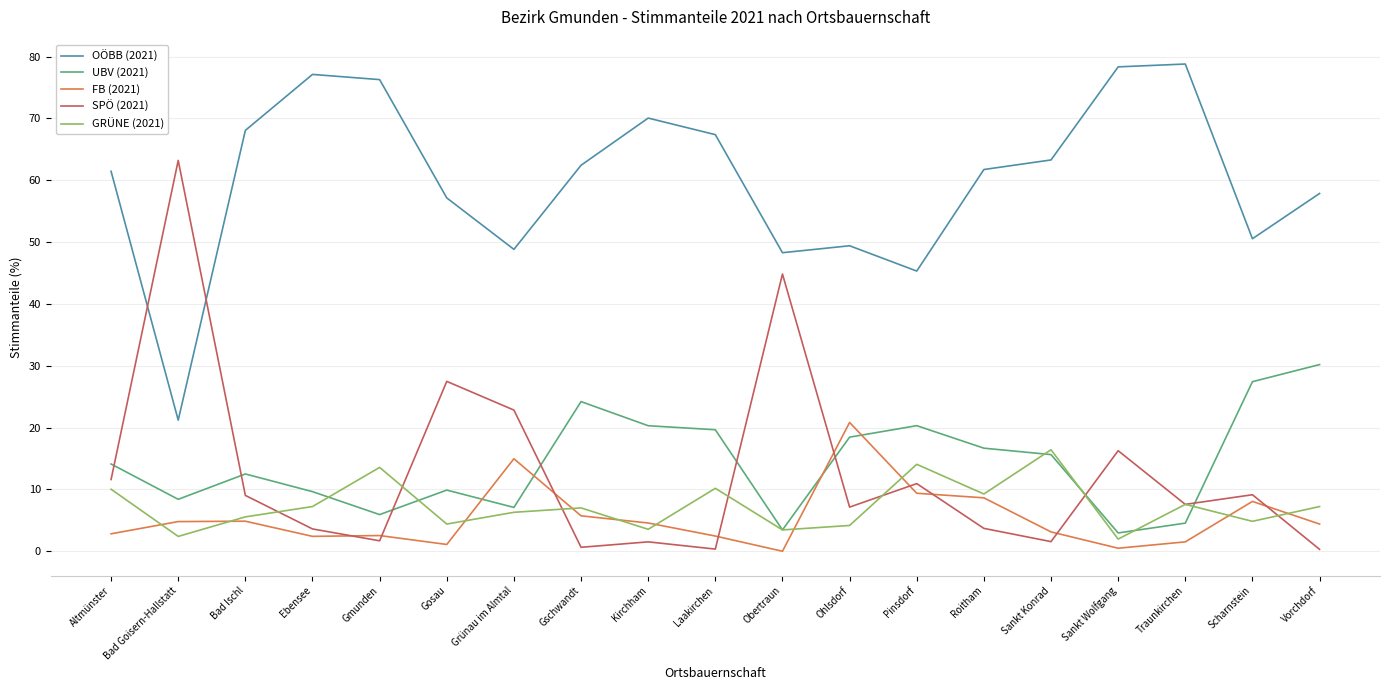

What is the maximum value for FB (2021)?

20.8